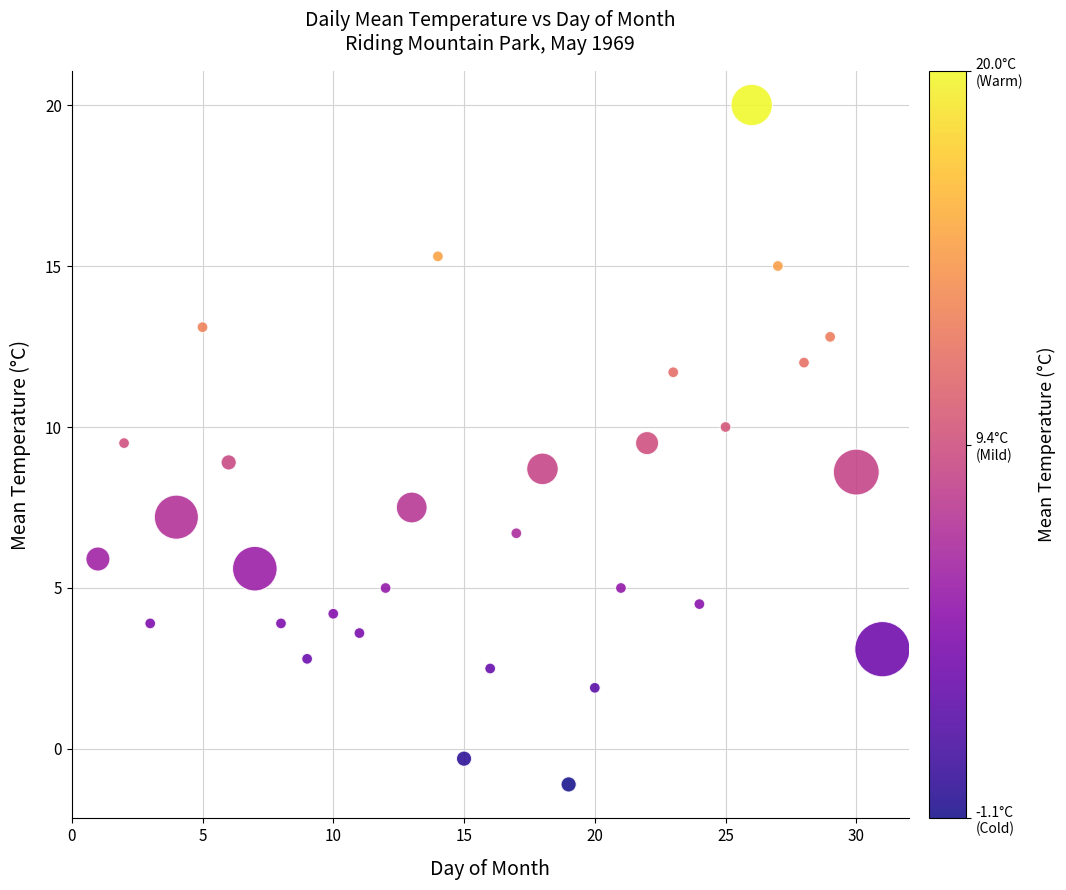

What is the range of Y values (max minus min)?

21.1